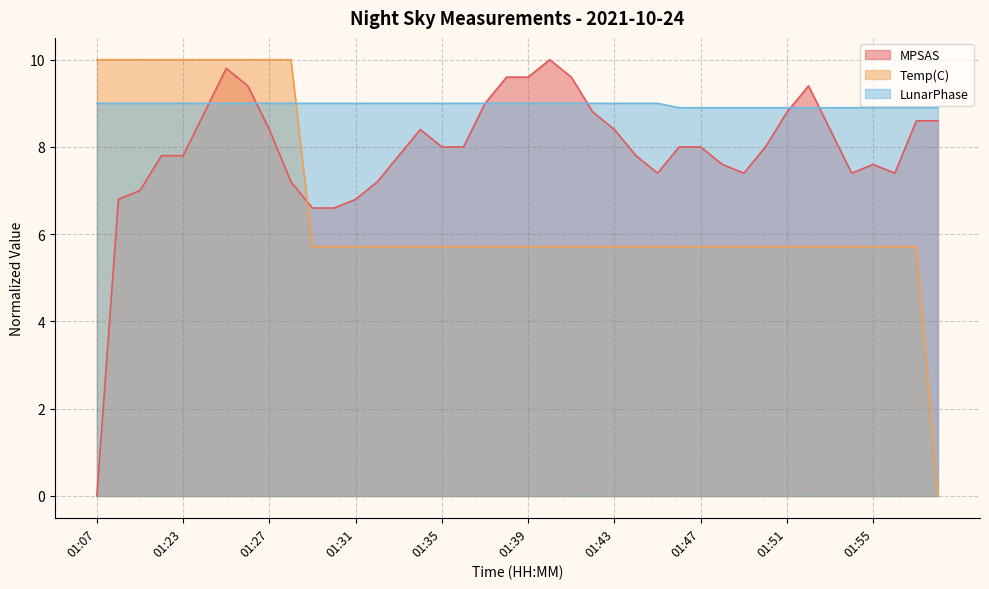

Where is the first local maximum for MPSAS?

01:25